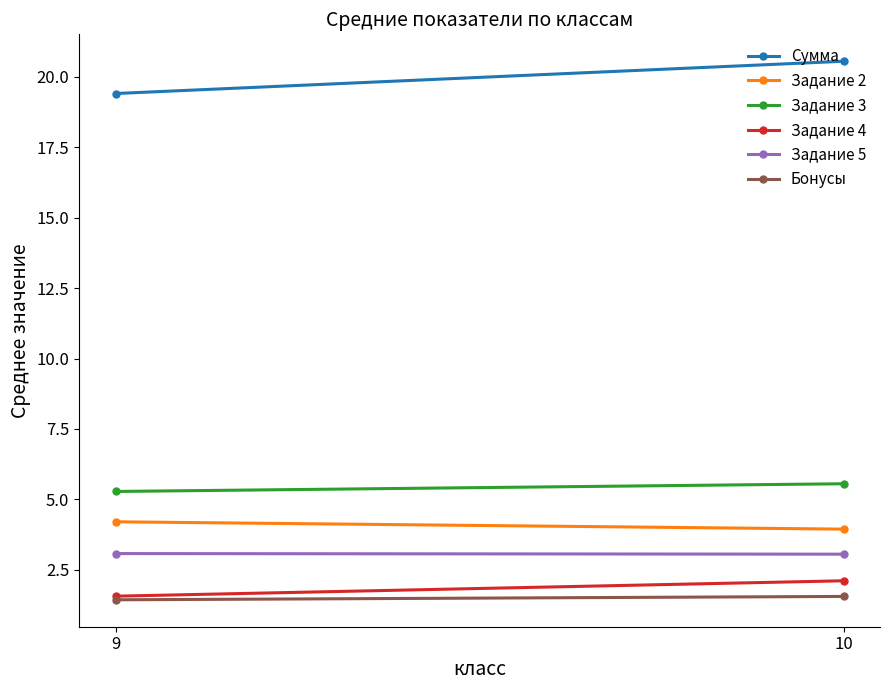

What is the smallest value displayed?

1.4